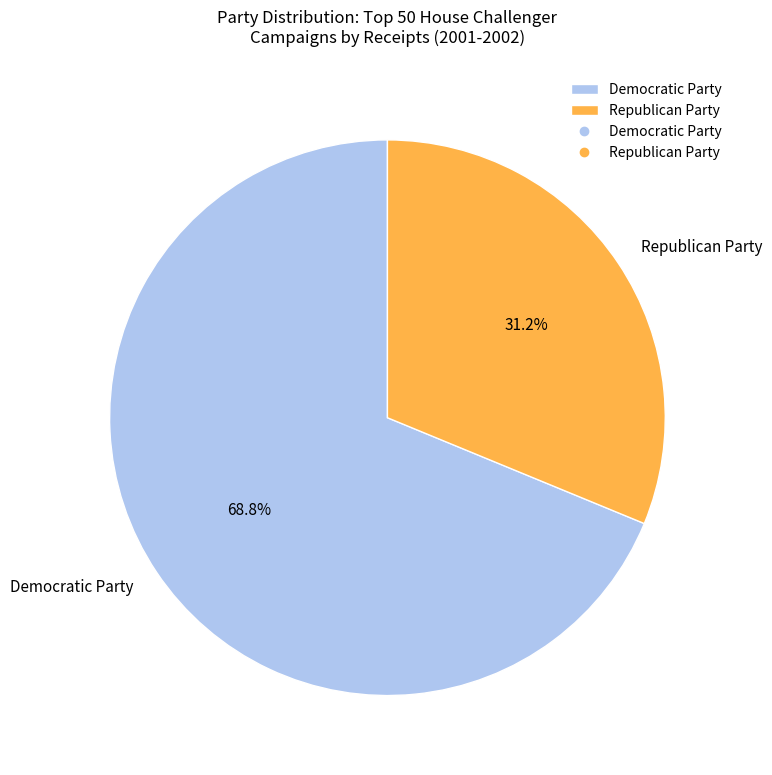

Which category has the smallest portion of the pie?

Republican Party